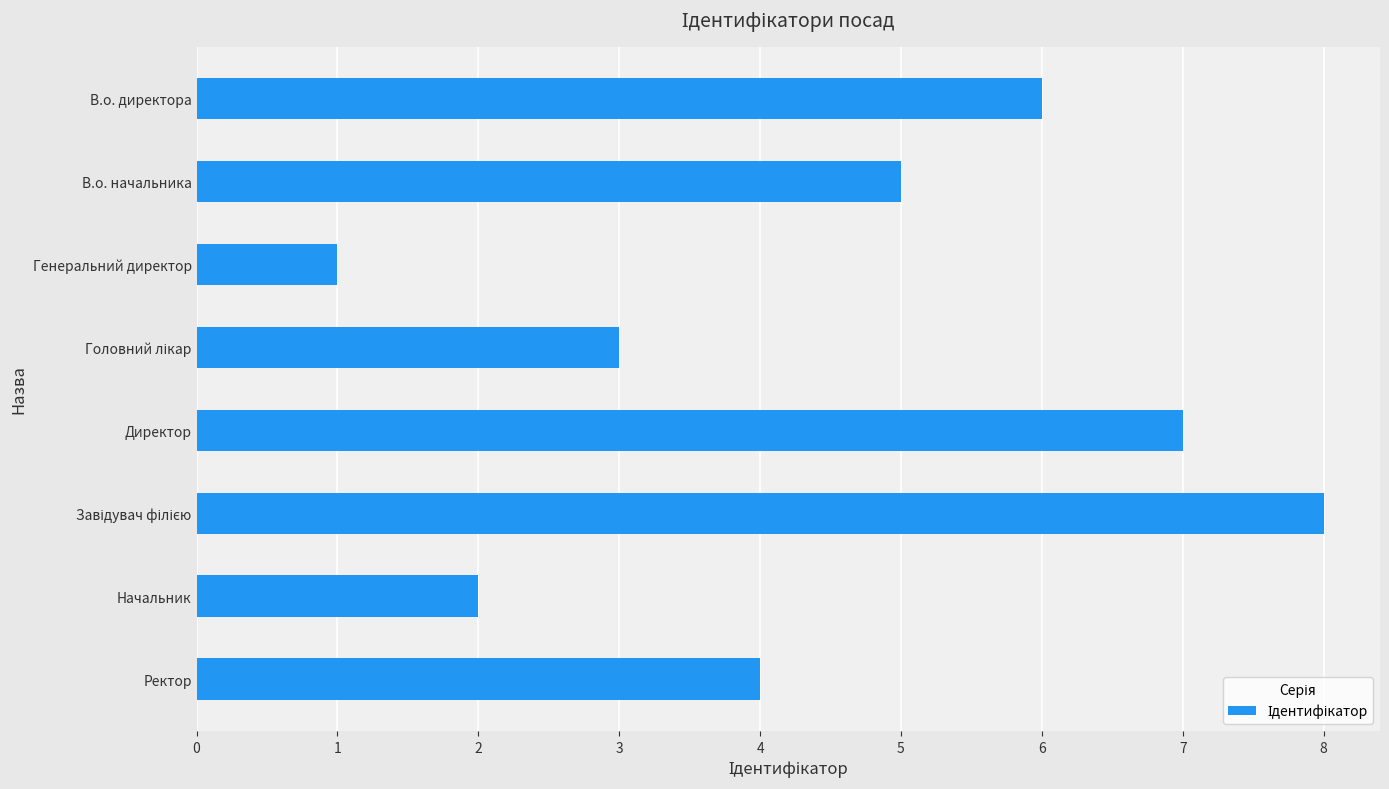

What is the maximum value shown in the chart?

8